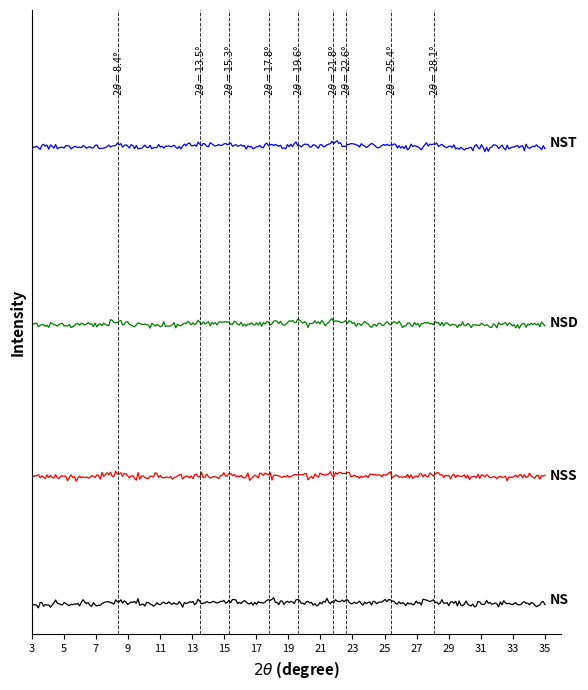

Does the chart display data point markers on the line(s)?

No